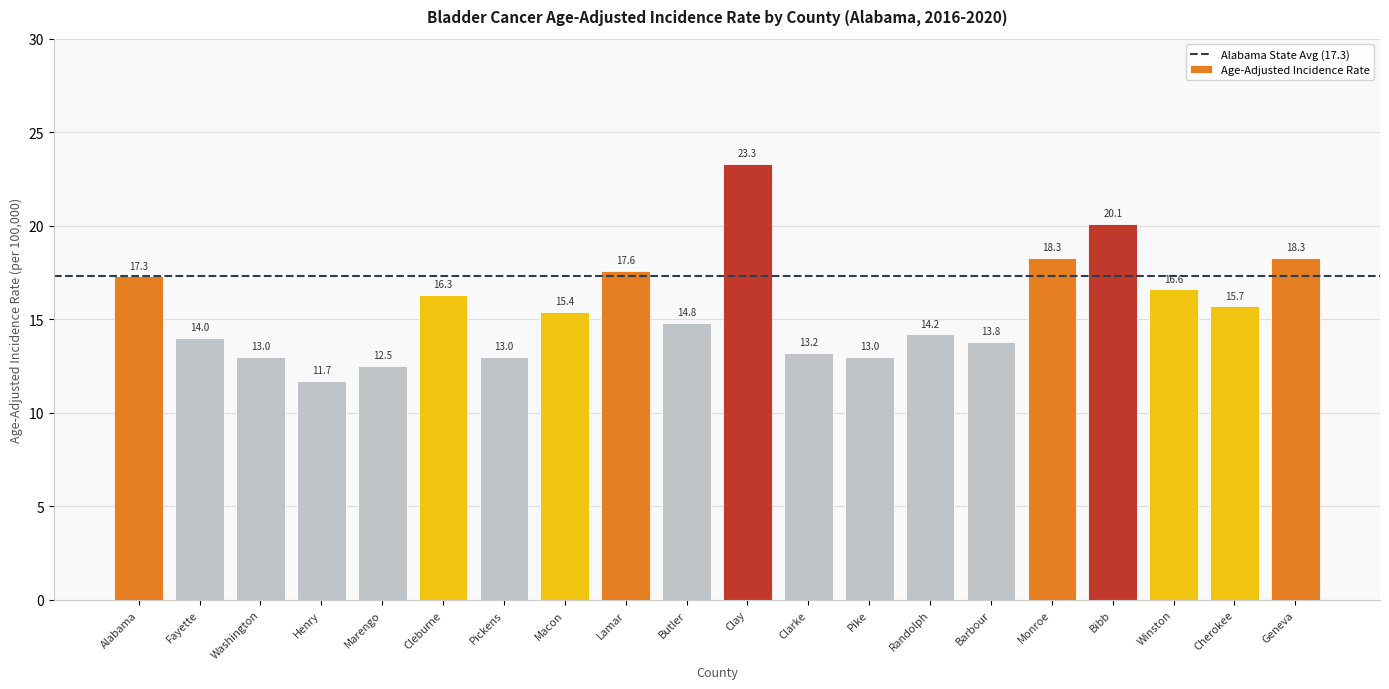

Are the bars horizontal?

No